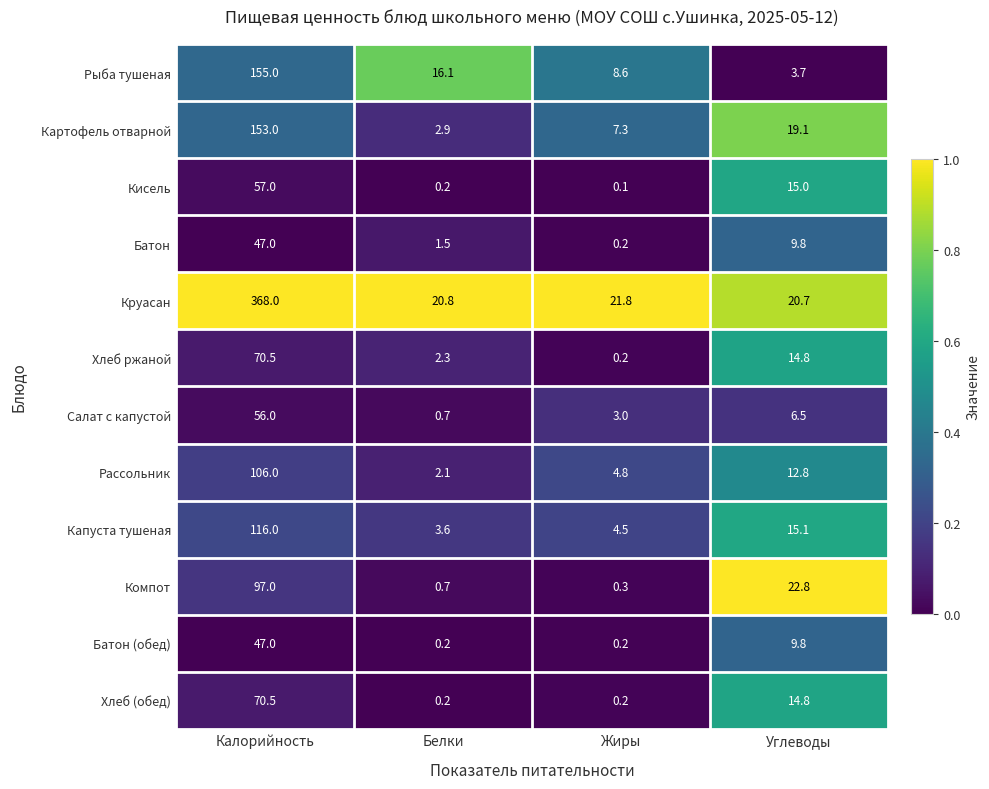

What is the average value of the Рассольник series?

31.4